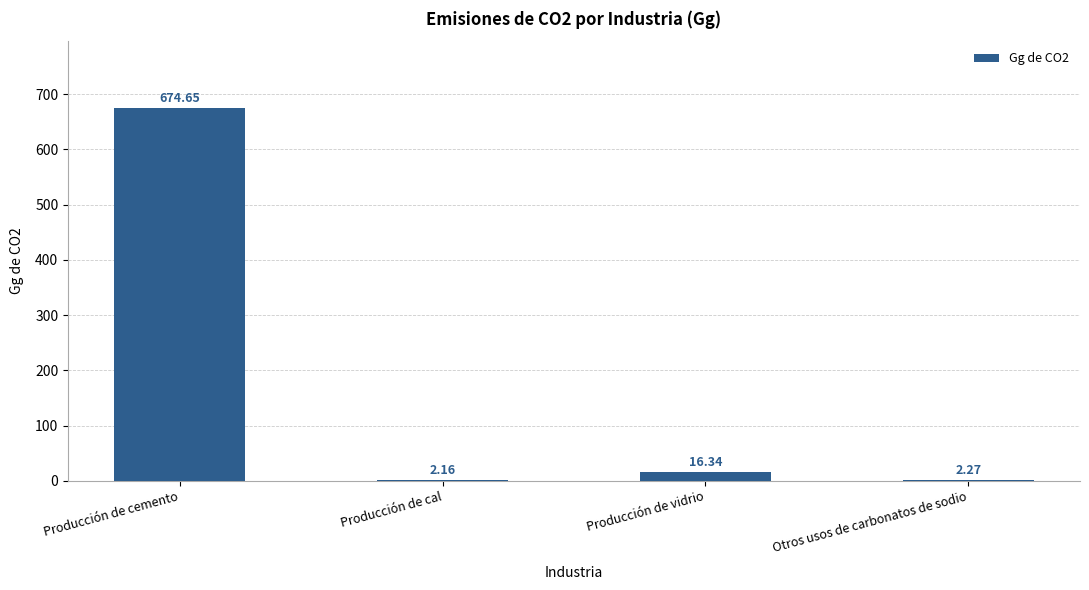

What is the change in value from Producción de cemento to Producción de cal?

-672.5